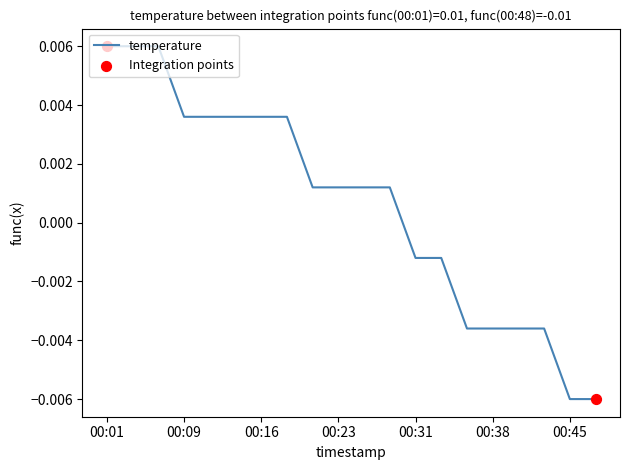

Does the chart have visible grid lines?

No